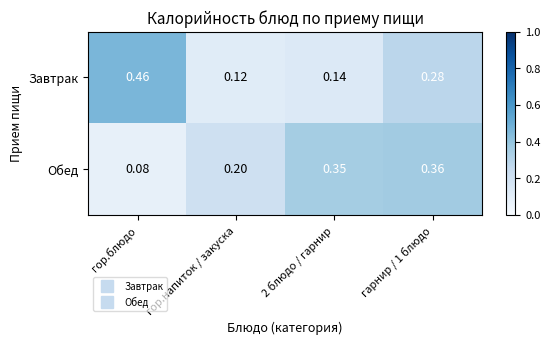

Between гор.блюдо and гор.напиток / закуска, which series saw the biggest shift?

Завтрак